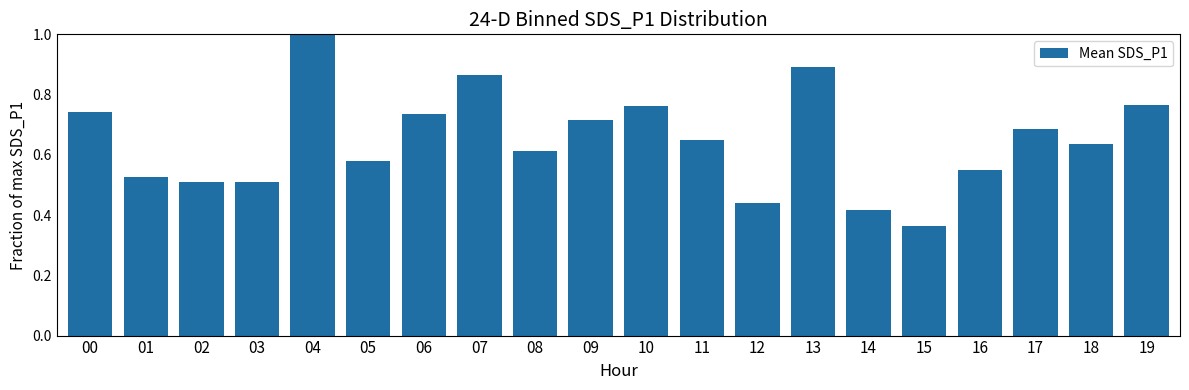

What is the difference between the values at 07 and 01?

0.3